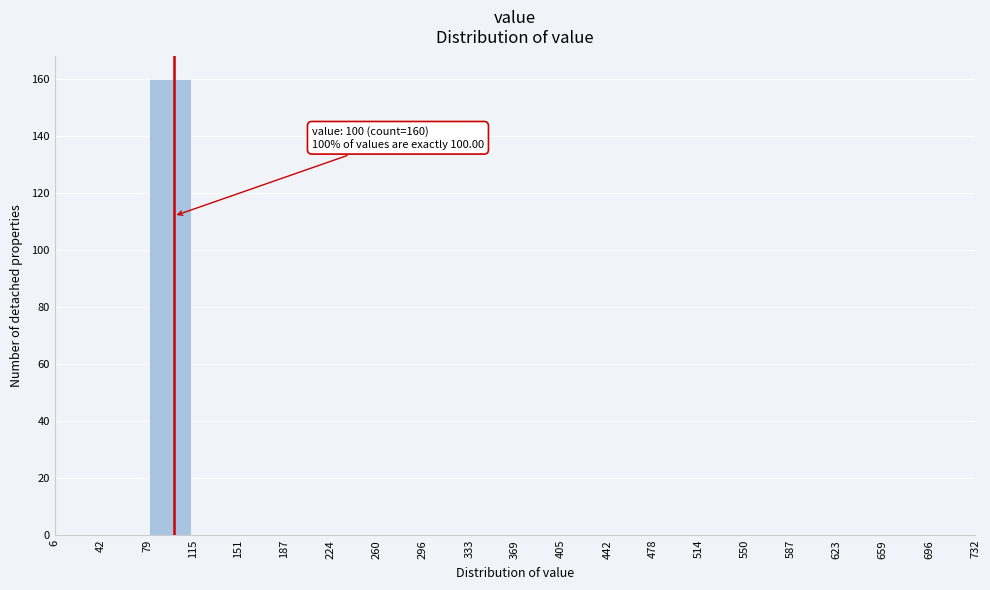

Which range on the x-axis has the tallest bar?

79 to 115